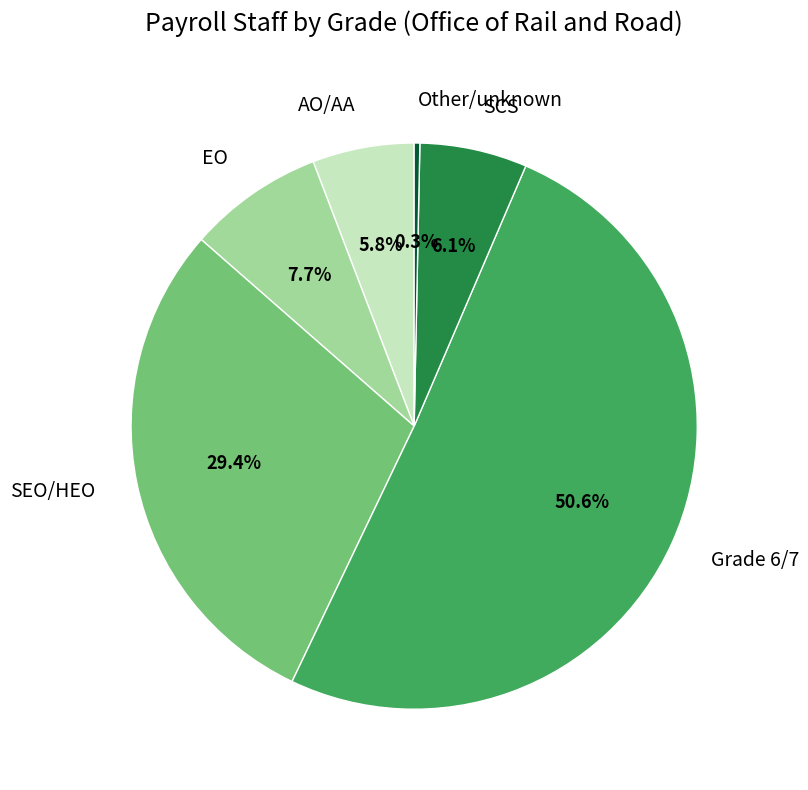

Which category has the smallest portion of the pie?

Other/unknown